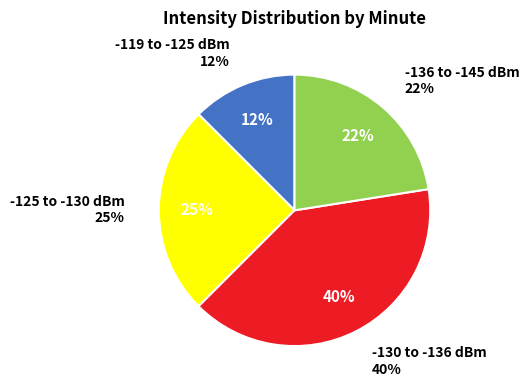

Does 25 represent more than half of the total?

No